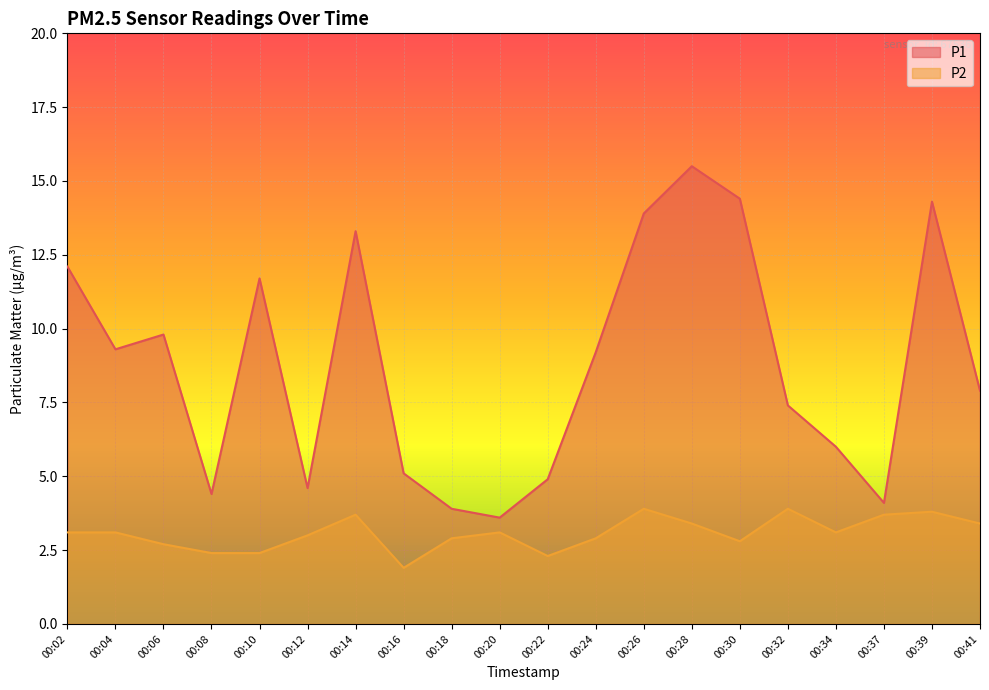

Count the number of categories in the chart.

20